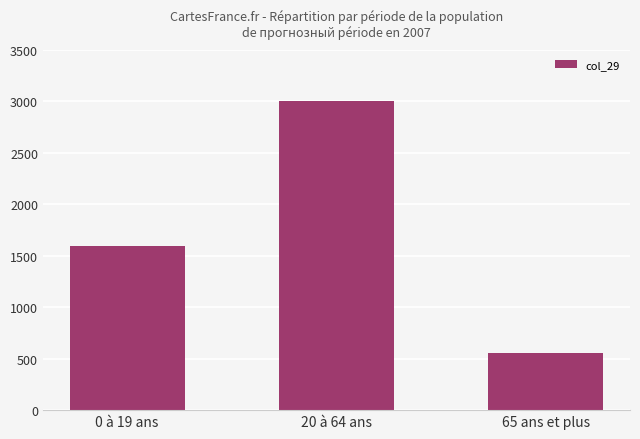

How many categories are shown in the chart?

3